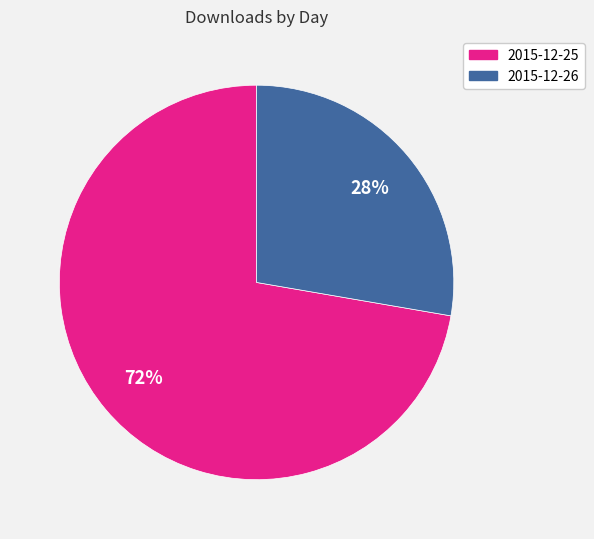

How many segments does this pie chart have?

2